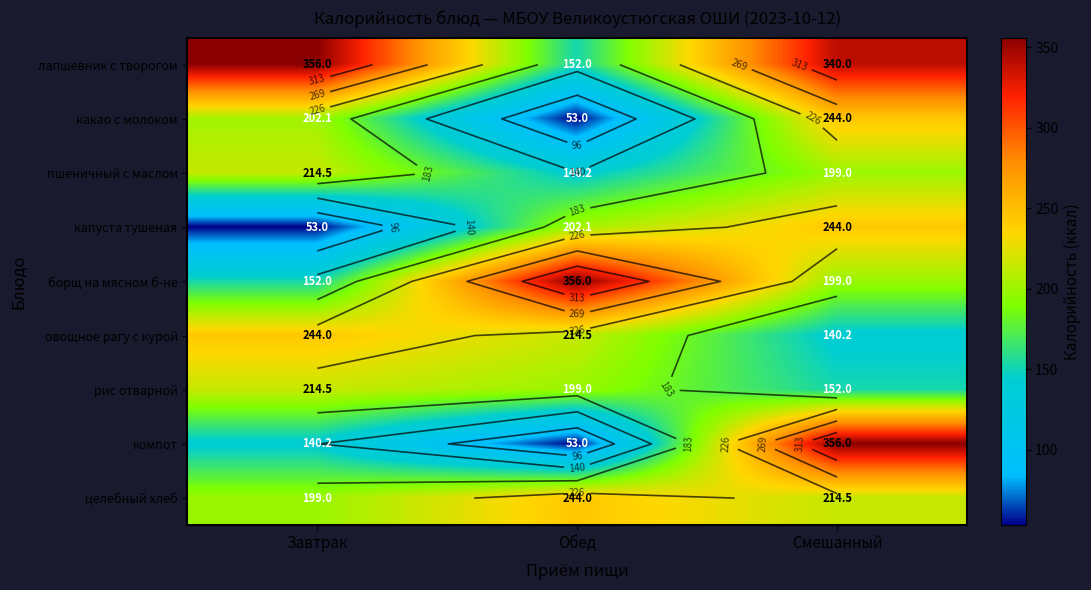

What value does the какао с молоком series have at Завтрак?

202.1